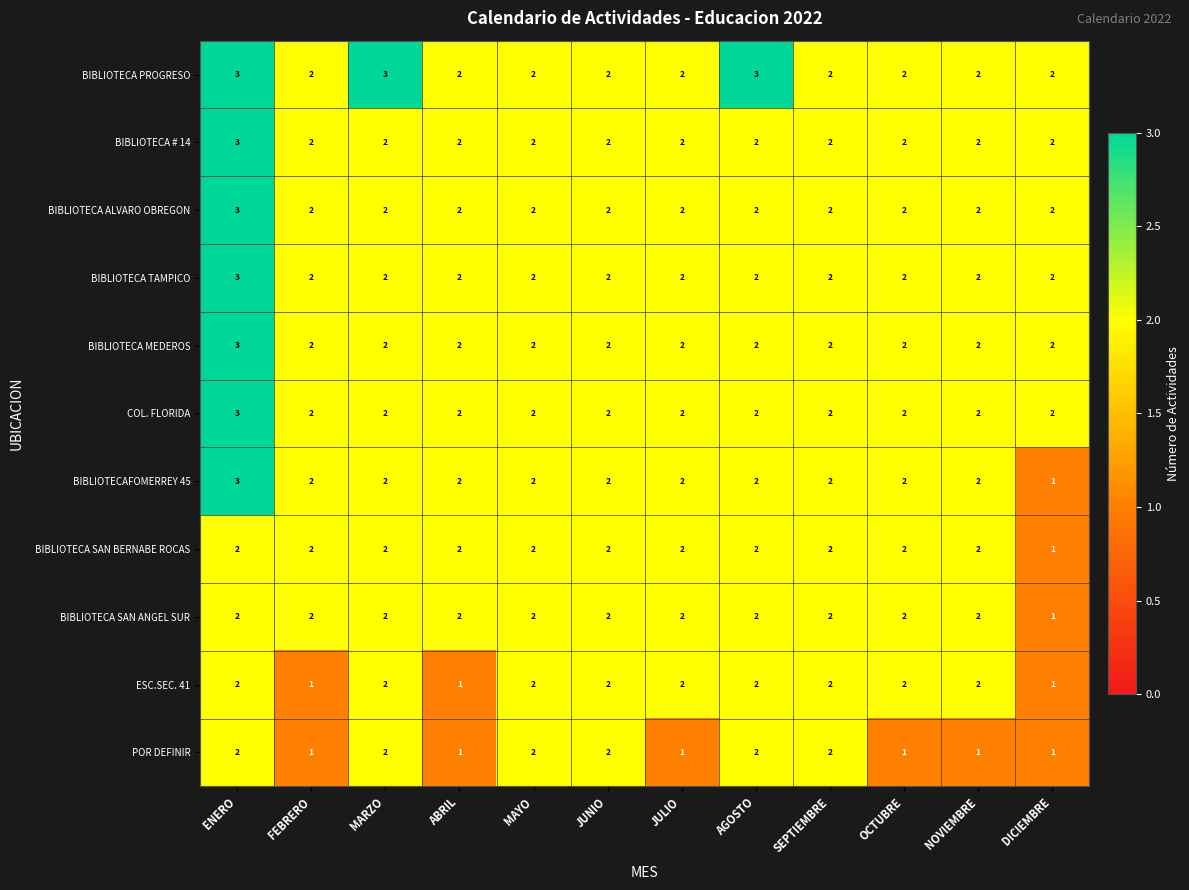

Which category has the lowest value in the BIBLIOTECAFOMERREY 45 series?

DICIEMBRE